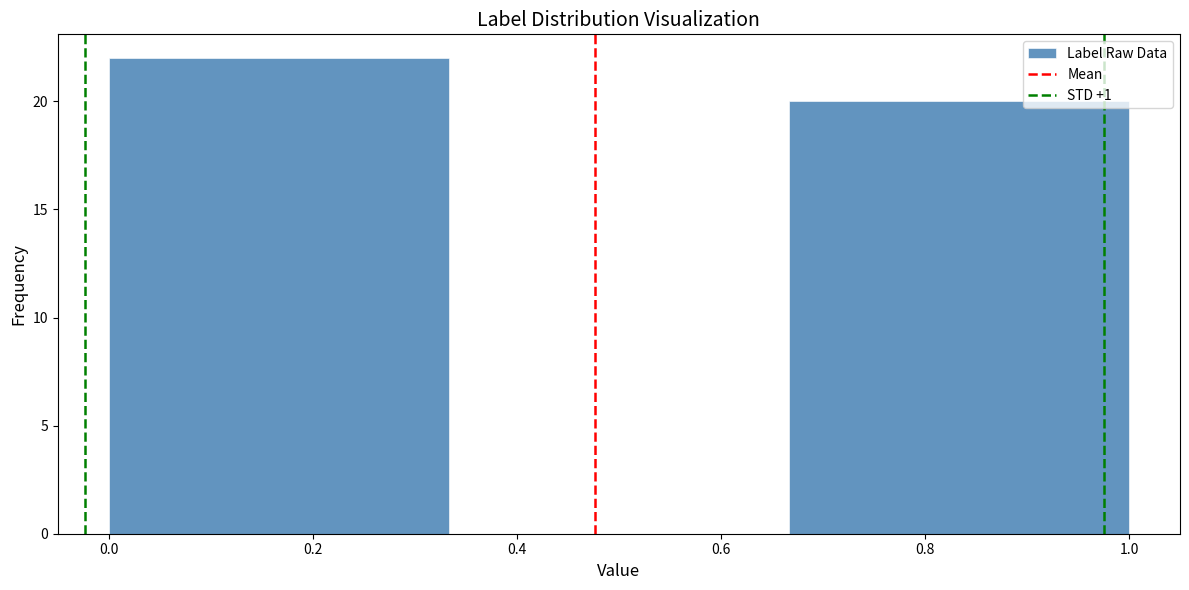

Over which range of the x-axis is the bar tallest?

0.00 to 0.34